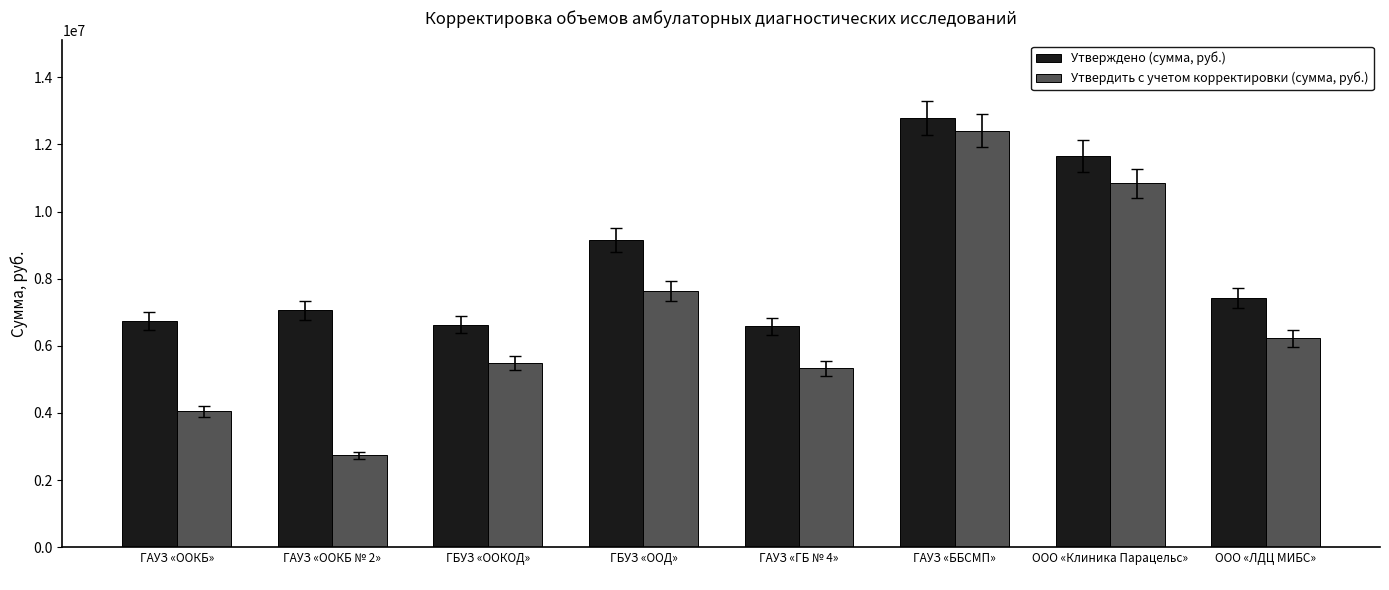

What position from the left is ГБУЗ «ООД»
?

4